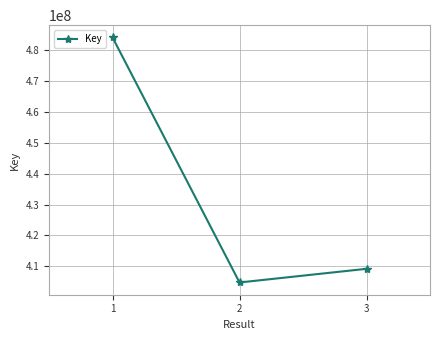

Between 1 and 2, which is larger?

1